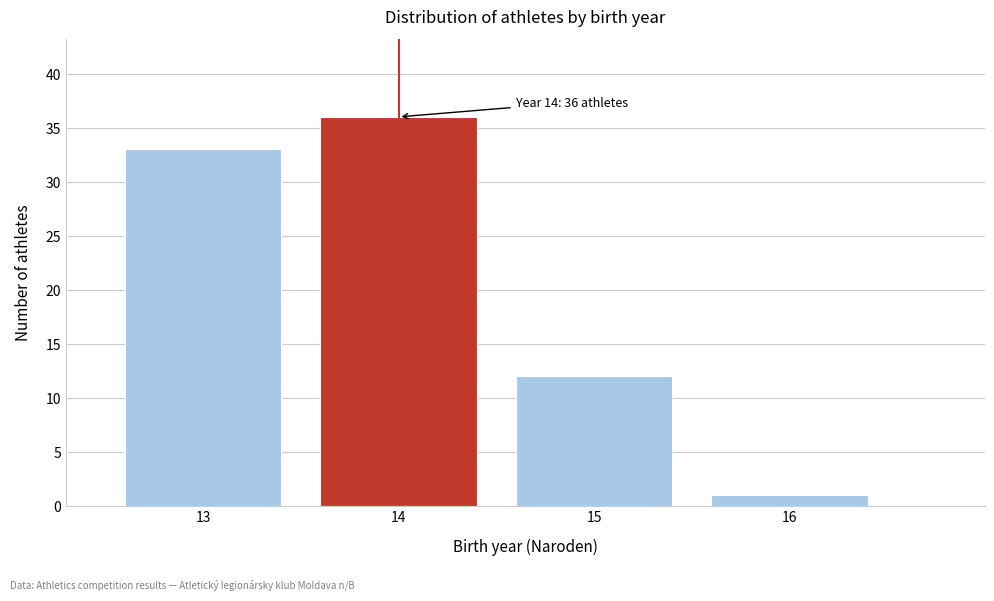

Which range on the x-axis has the tallest bar?

13.5 to 14.5